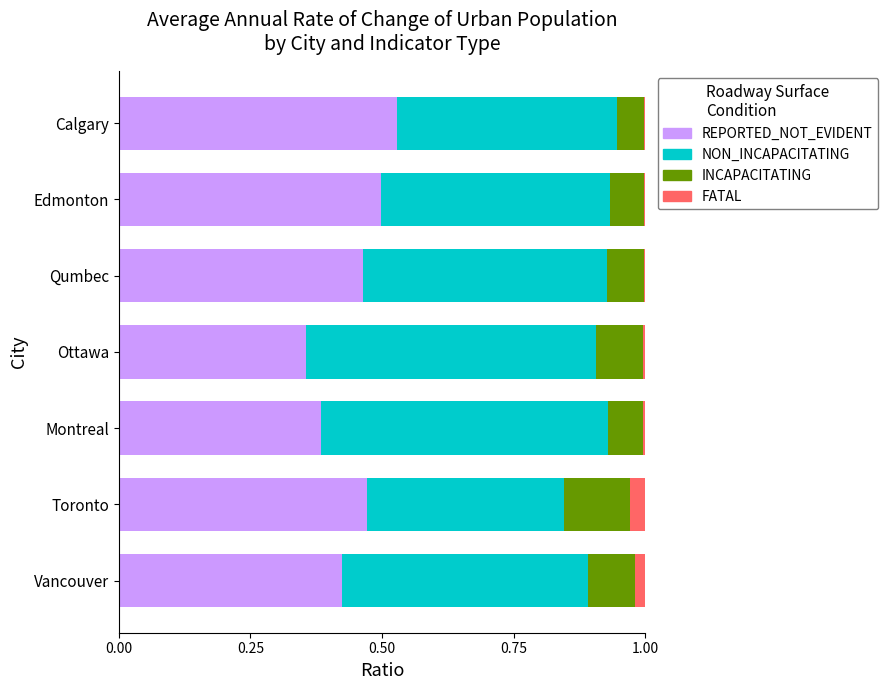

At which label does REPORTED_NOT_EVIDENT reach its peak?

Calgary